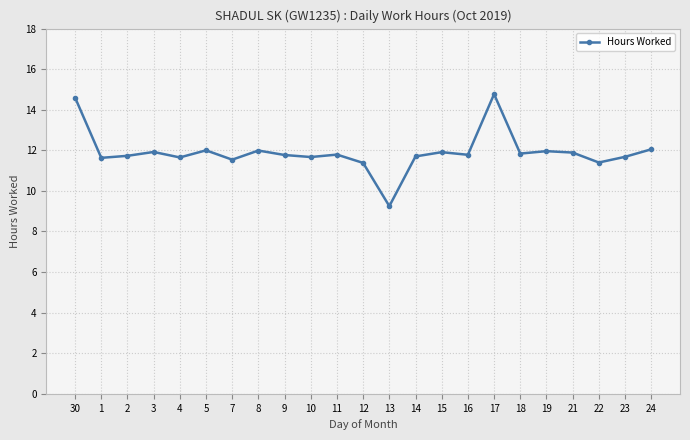

Approximately how many times larger is the value at 12 compared to 30?

0.8